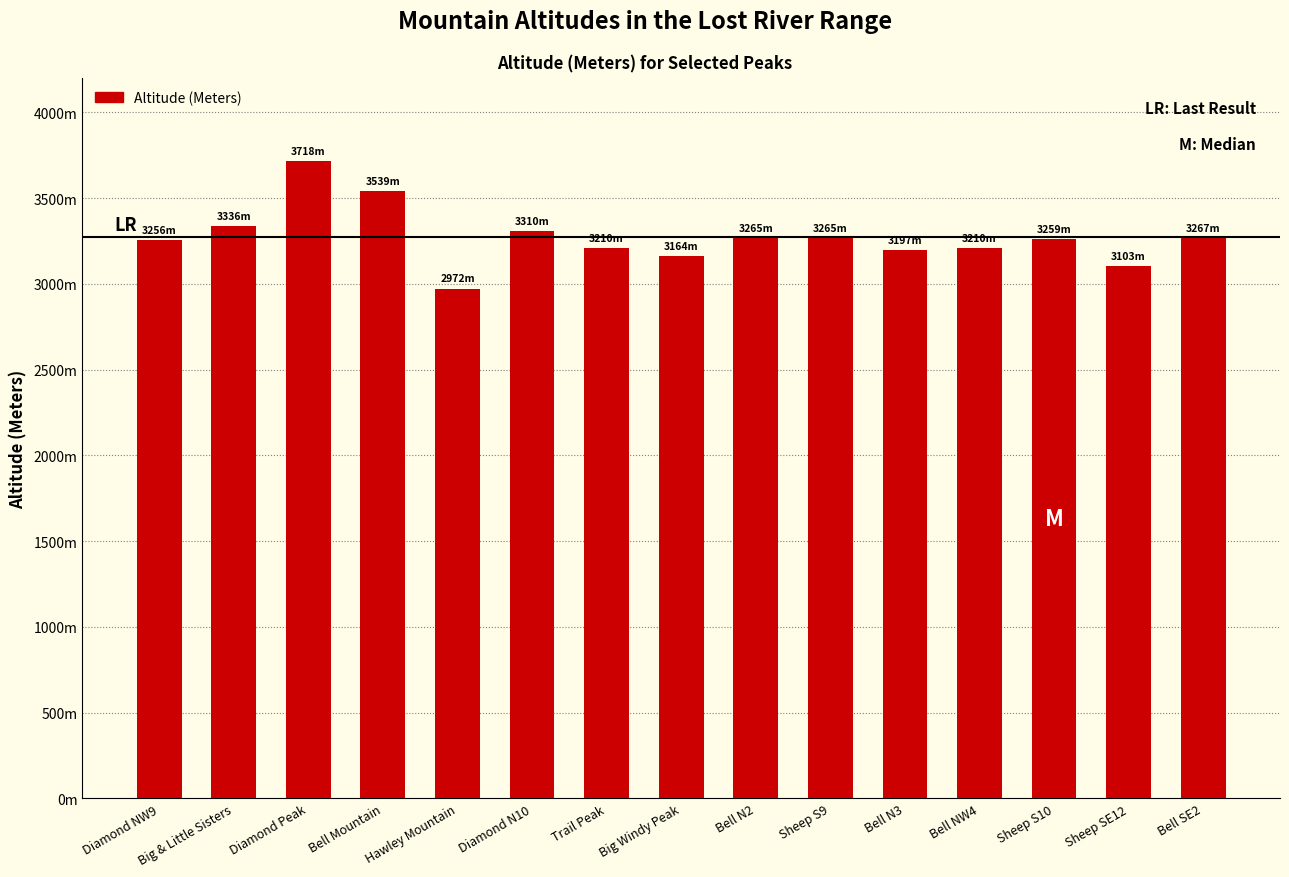

Does the chart contain any negative values?

No